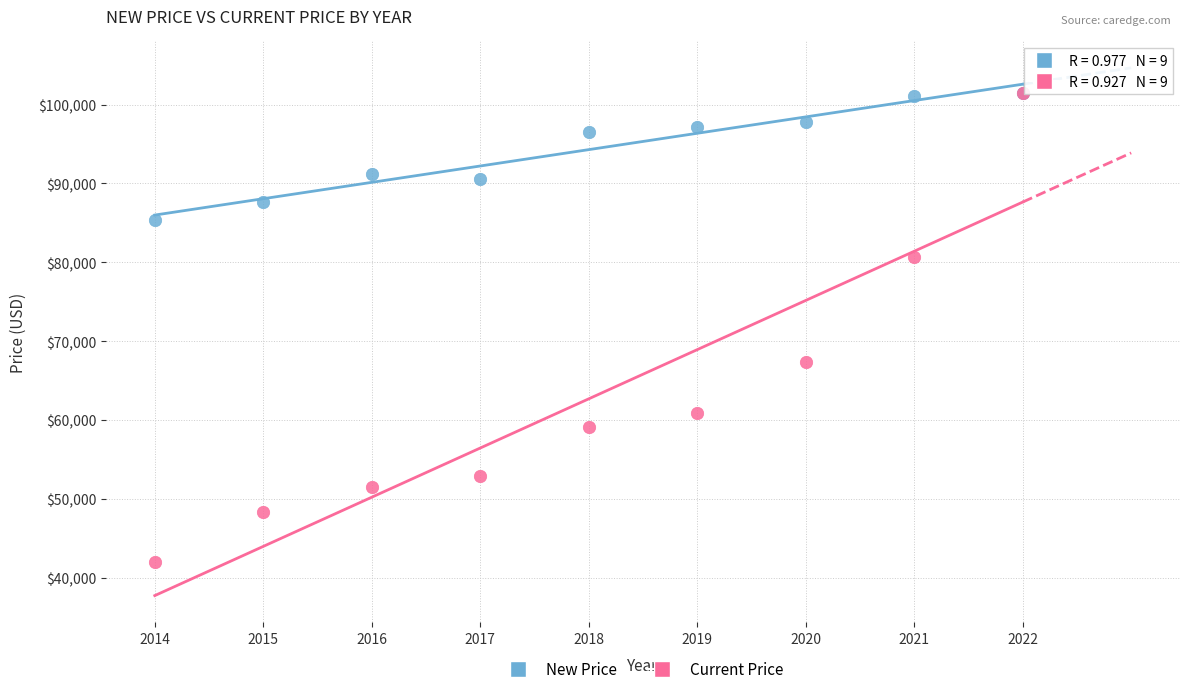

Across all series, what Y value is closest to 71704?

67314